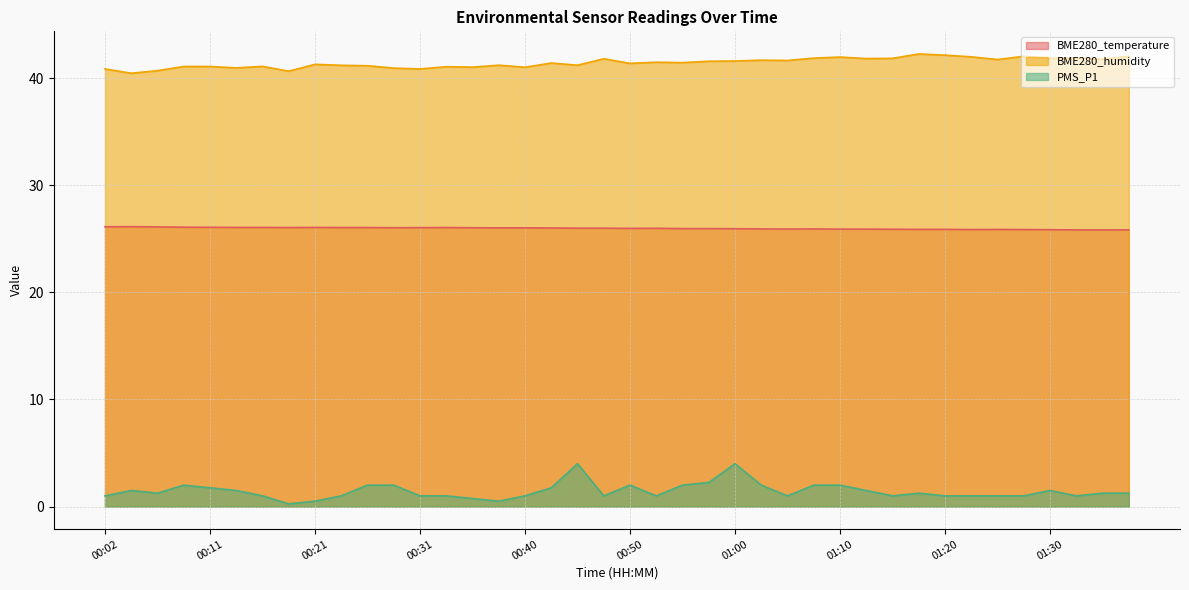

At which label does PMS_P1 reach its peak?

00:45